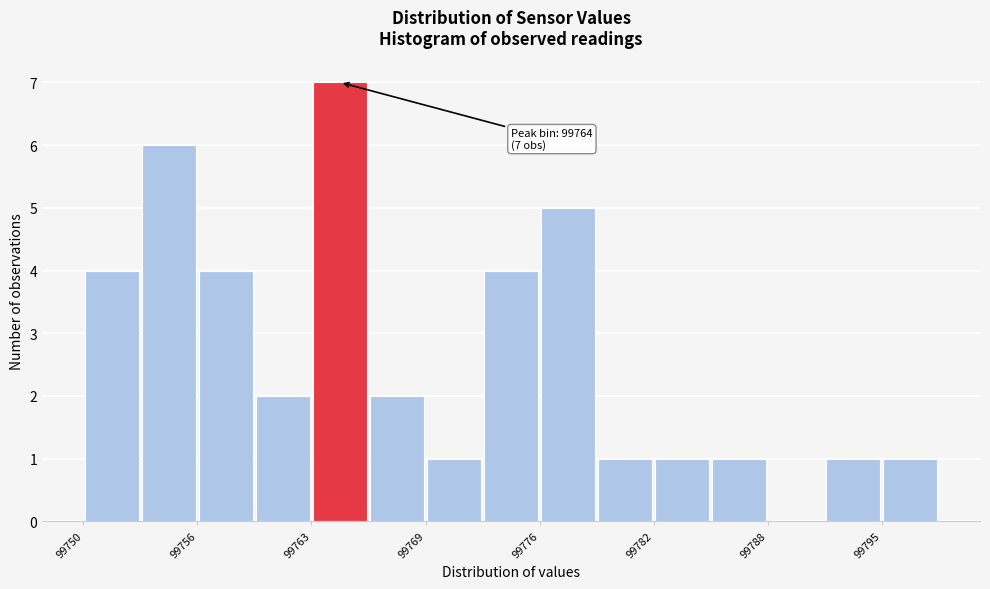

Read against the x-axis, roughly where is the centre of the tallest bar?

99764